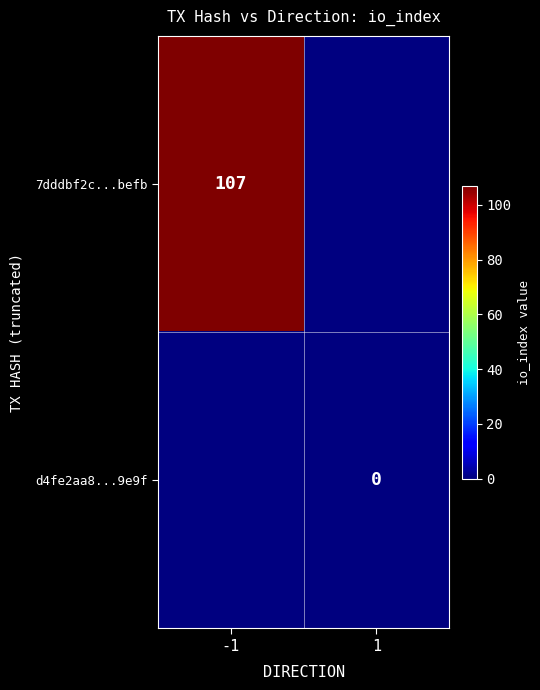

Rank the categories by d4fe2aa8...9e9f value from highest to lowest.

-1, 1